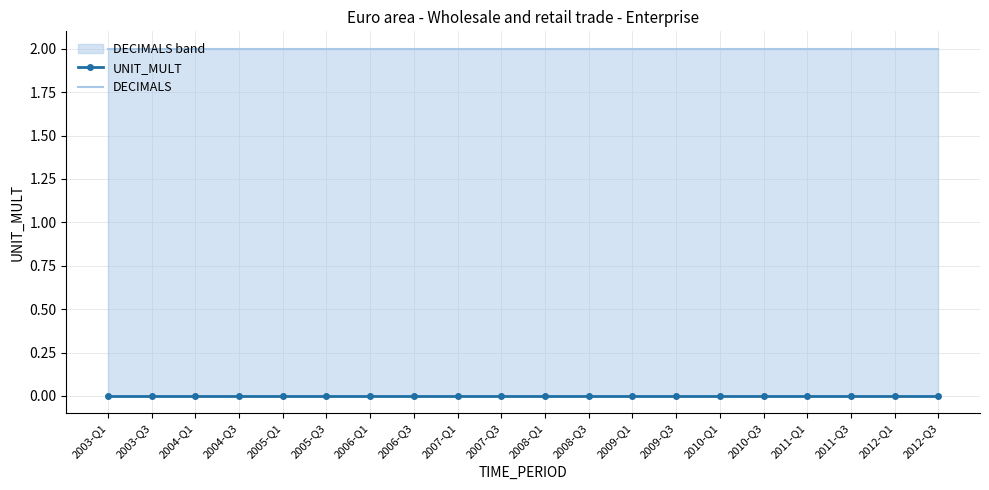

Reading left to right, what are all the values shown in this chart?

UNIT_MULT: 2003-Q1=0	2003-Q3=0	2004-Q1=0	2004-Q3=0	2005-Q1=0	2005-Q3=0	2006-Q1=0	2006-Q3=0	2007-Q1=0	2007-Q3=0	2008-Q1=0	2008-Q3=0	2009-Q1=0	2009-Q3=0	2010-Q1=0	2010-Q3=0	2011-Q1=0	2011-Q3=0	2012-Q1=0	2012-Q3=0
DECIMALS: 2003-Q1=2	2003-Q3=2	2004-Q1=2	2004-Q3=2	2005-Q1=2	2005-Q3=2	2006-Q1=2	2006-Q3=2	2007-Q1=2	2007-Q3=2	2008-Q1=2	2008-Q3=2	2009-Q1=2	2009-Q3=2	2010-Q1=2	2010-Q3=2	2011-Q1=2	2011-Q3=2	2012-Q1=2	2012-Q3=2